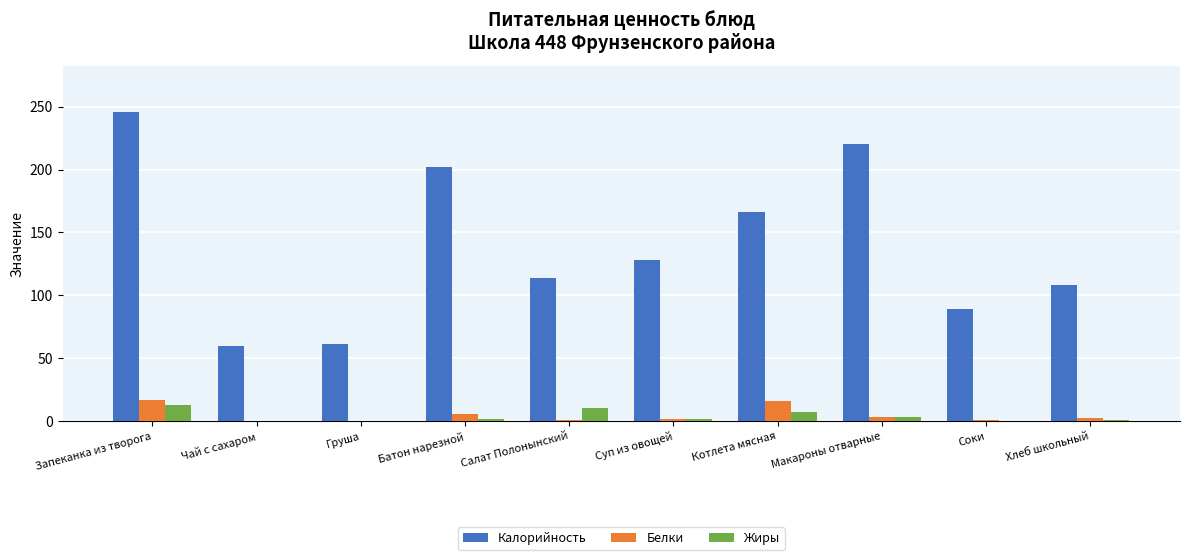

Which series has the widest spread of values?

Калорийность